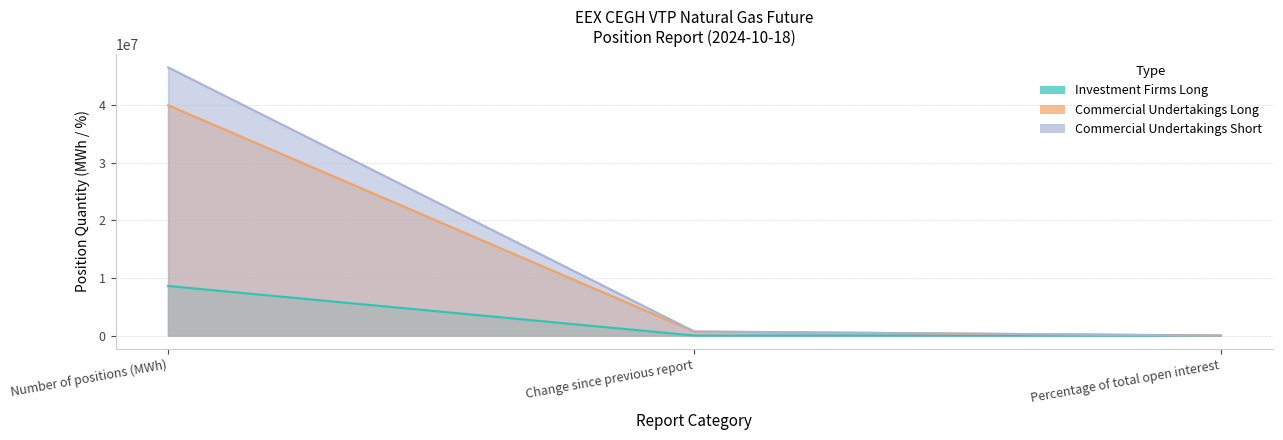

True or false: Investment Firms Long has a value of 0.0 at Percentage of total open interest.

True